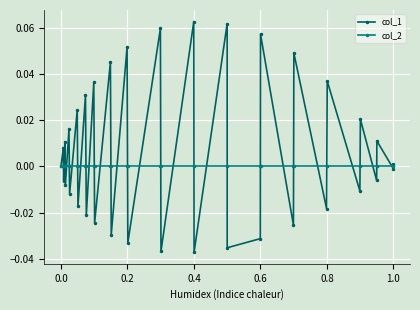

Rank the series by their maximum value, from lowest to highest.

col_2, col_1